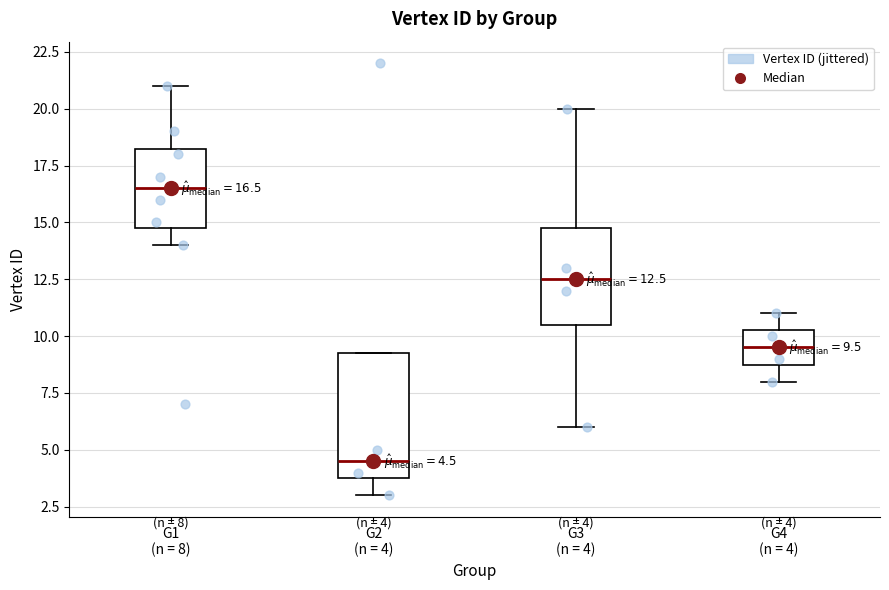

Comparing the boxes themselves (not the whiskers), which one is the tallest?

G2 (n = 4)